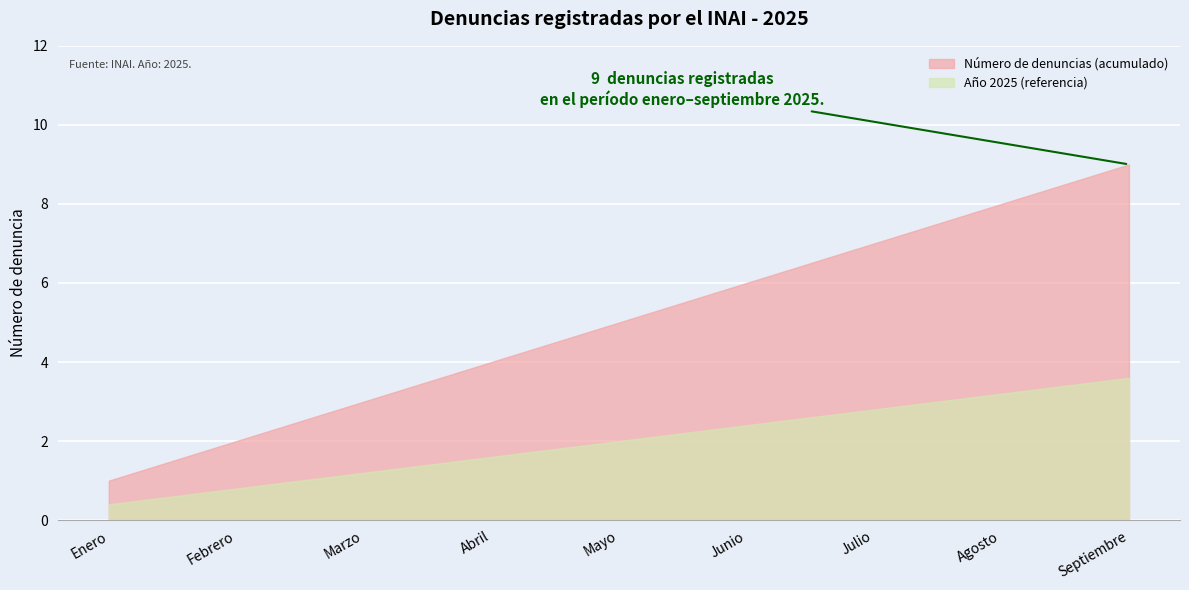

What is the difference between the second highest and minimum values in the Número de denuncias (acumulado) series?

7